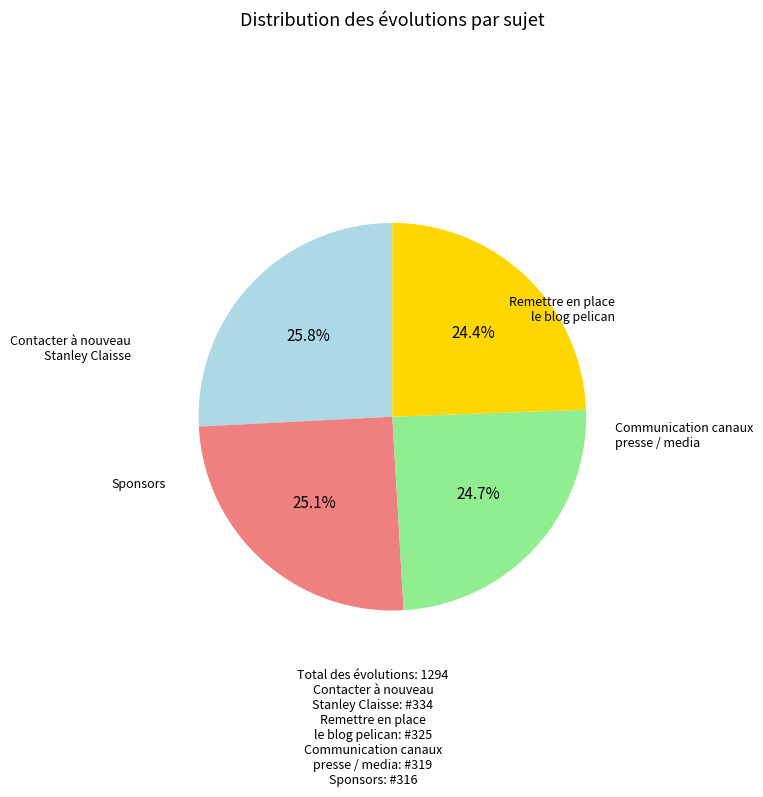

True or false: Sponsors accounts for 24% of the total.

True